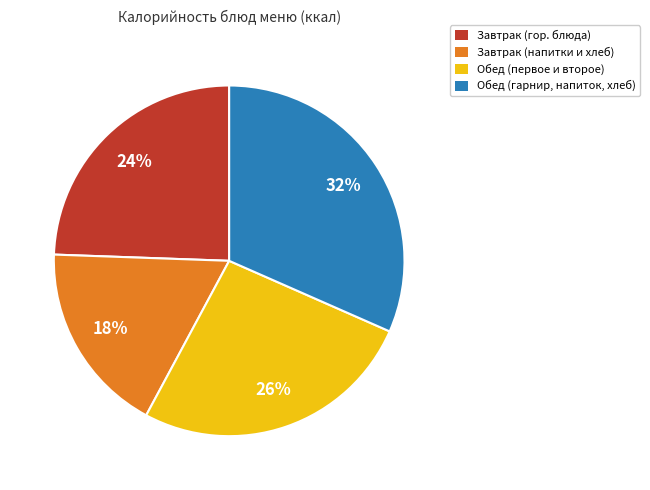

Does any single category account for the majority?

No